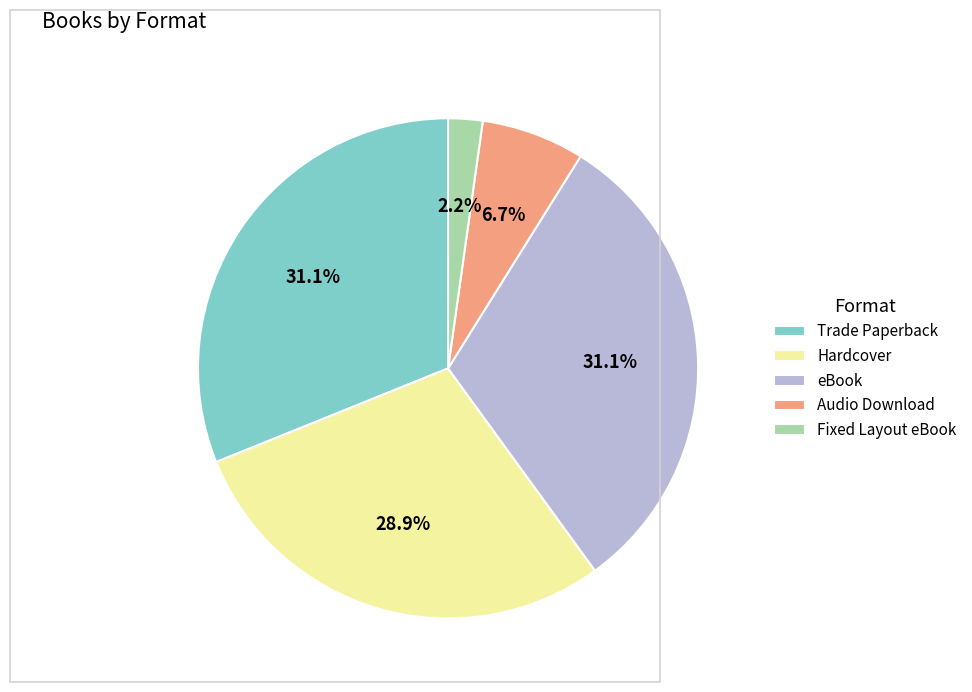

To the nearest percent, what portion does Hardcover represent?

29%